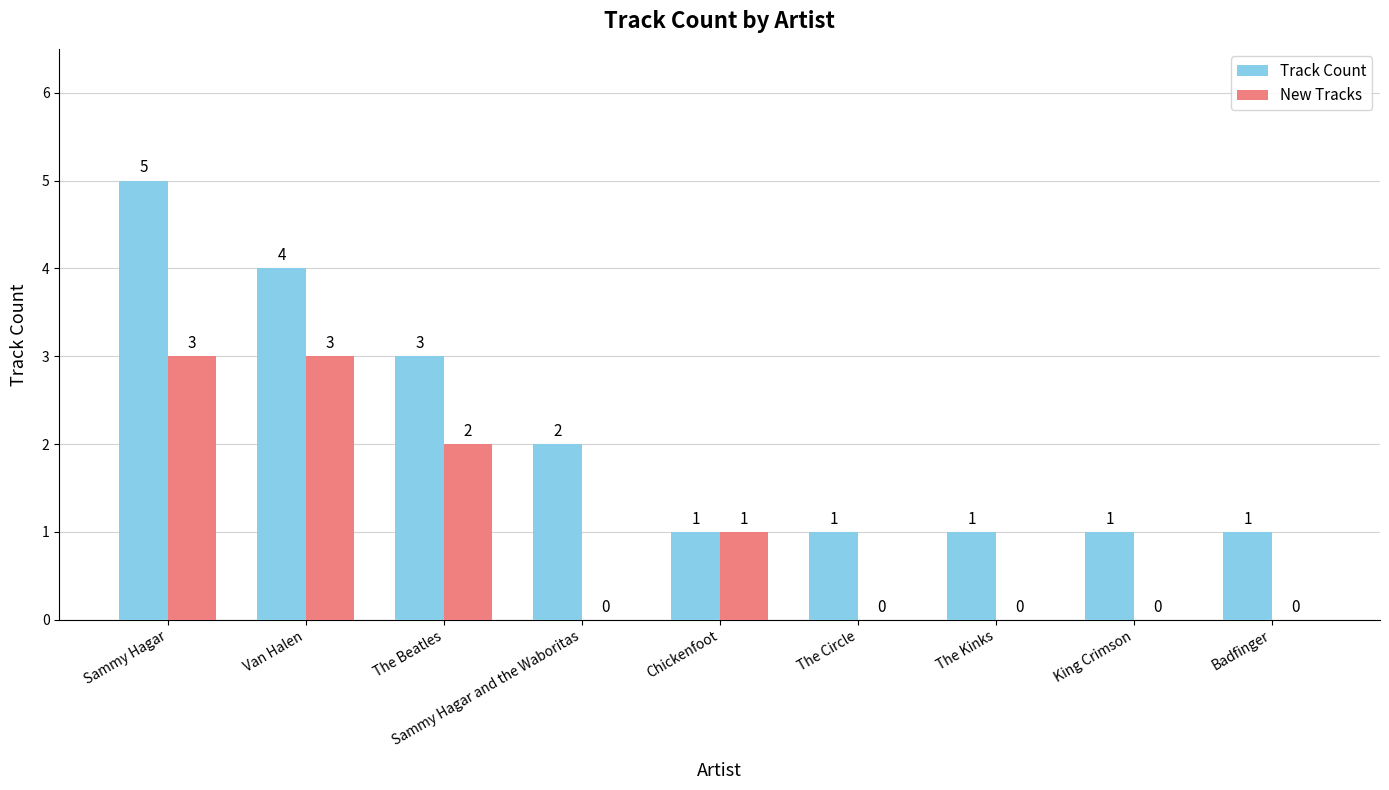

How many New Tracks values are between 0 and 2?

7